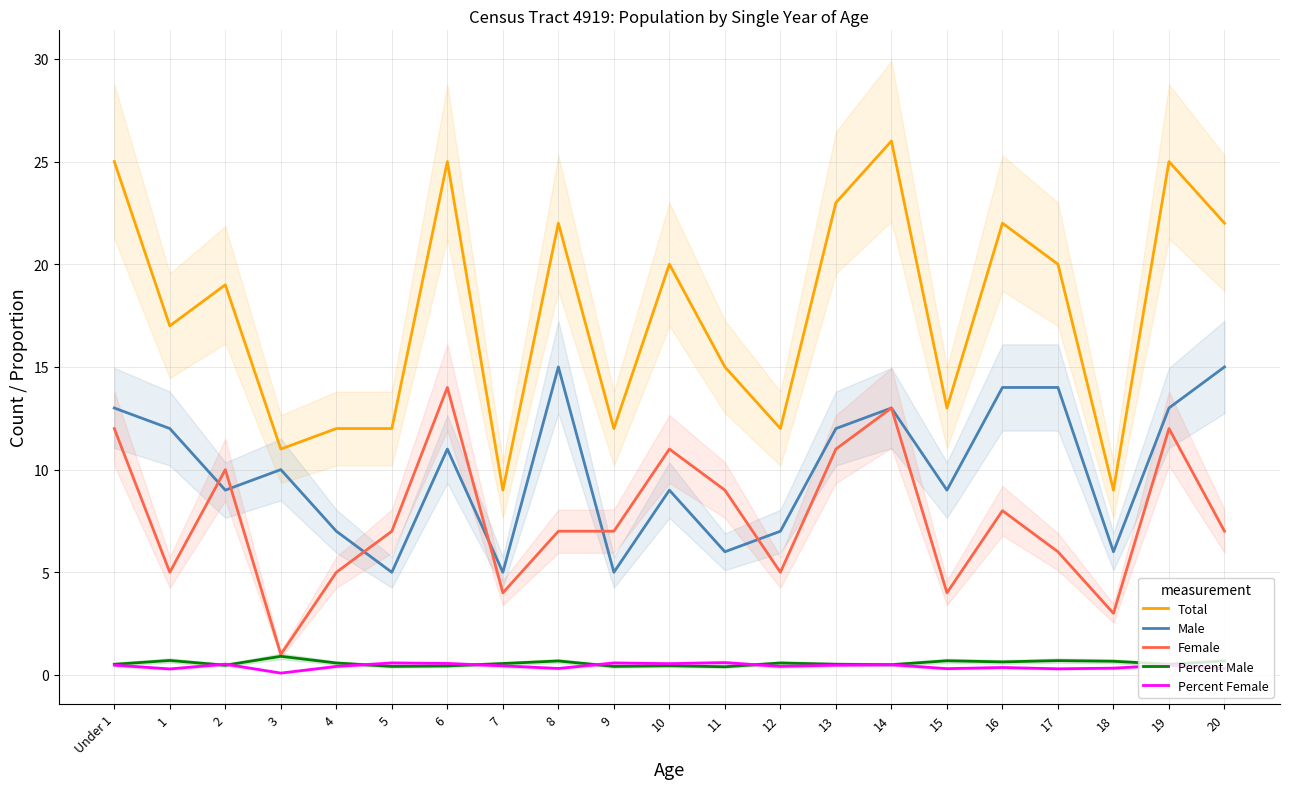

What is the label of the 10th point from the right?

11